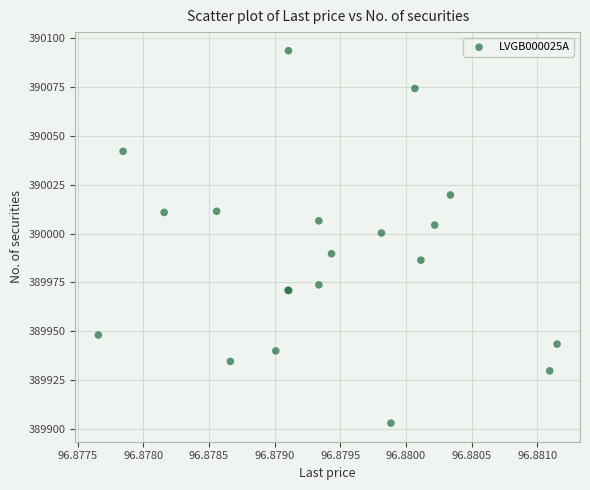

What Y value in the scatter plot is closest to 389998?

390000.3